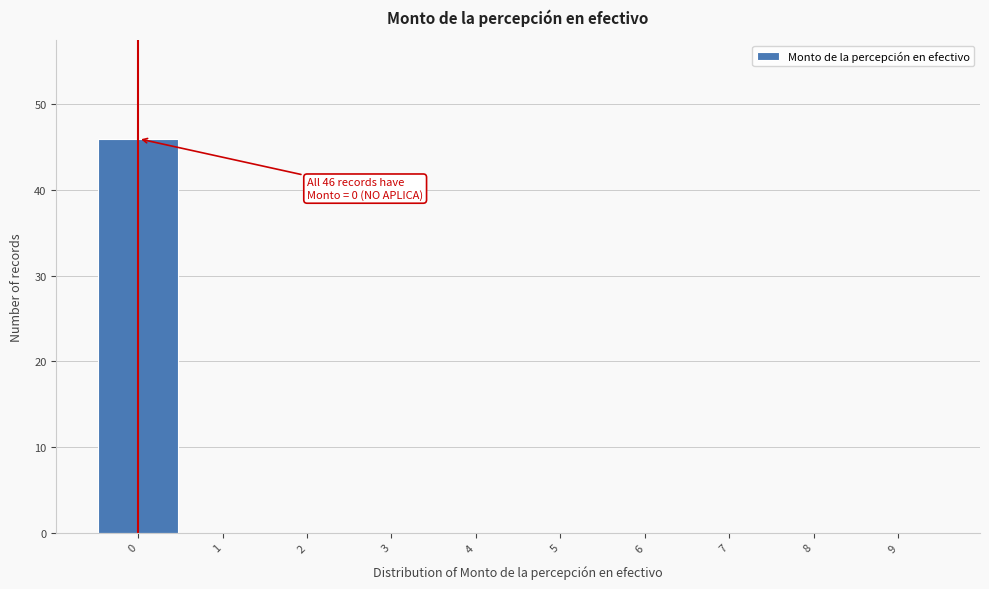

Over which range of the x-axis is the bar tallest?

-0.5 to 0.5